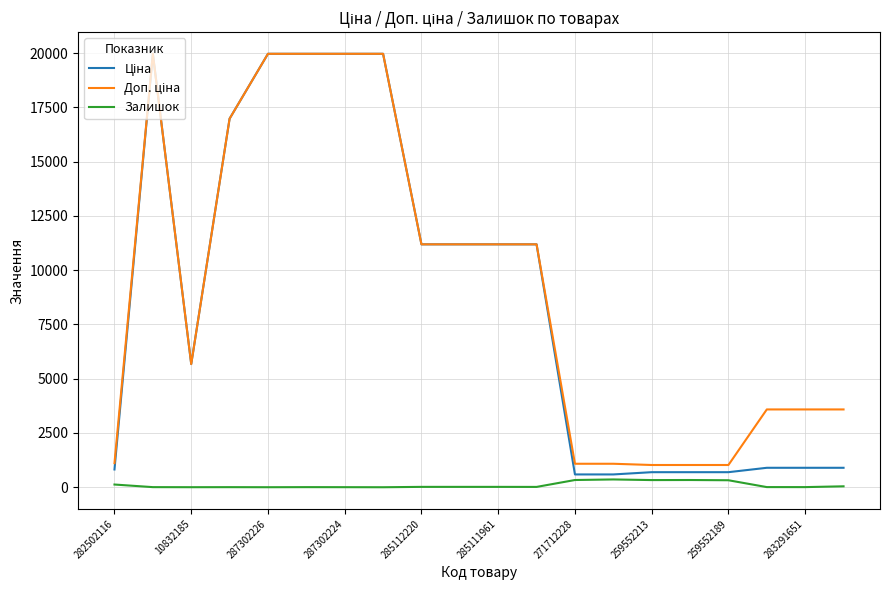

What is the greatest value displayed?

19964.2